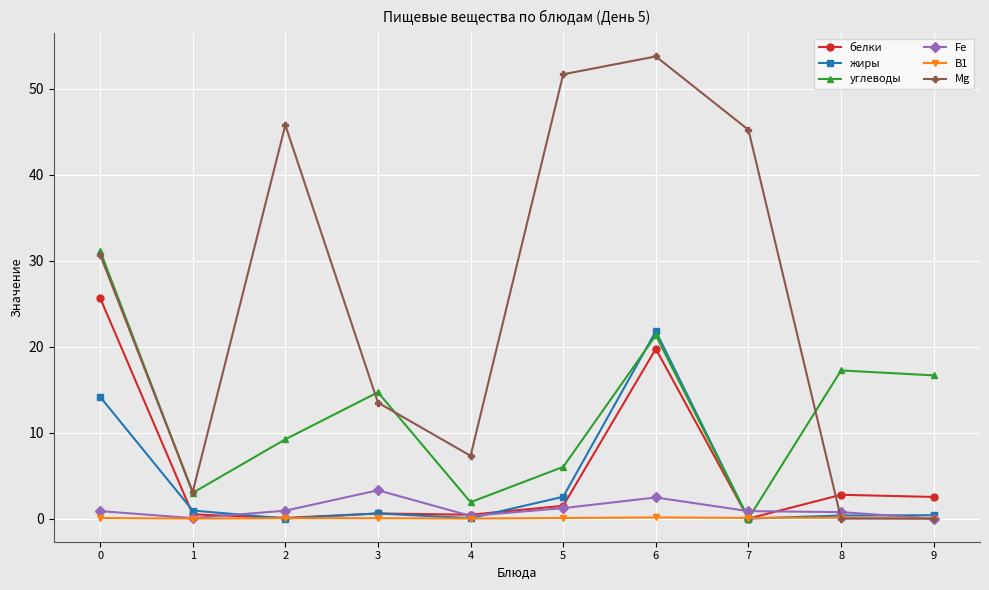

How many data points in белки are above 1?

5